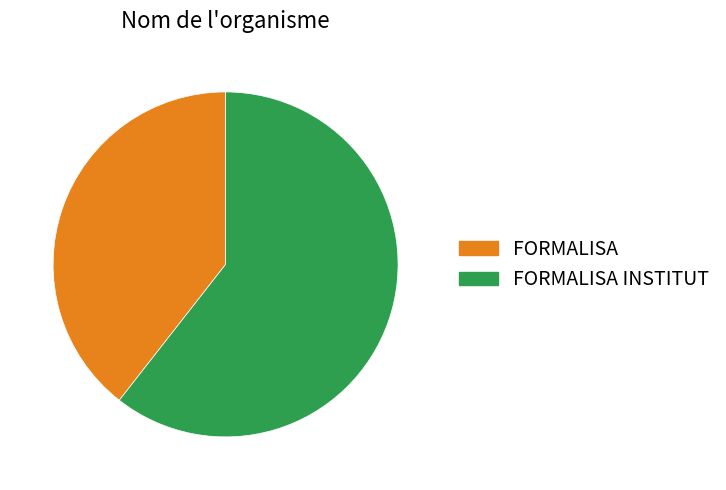

Which slice is the largest?

FORMALISA INSTITUT